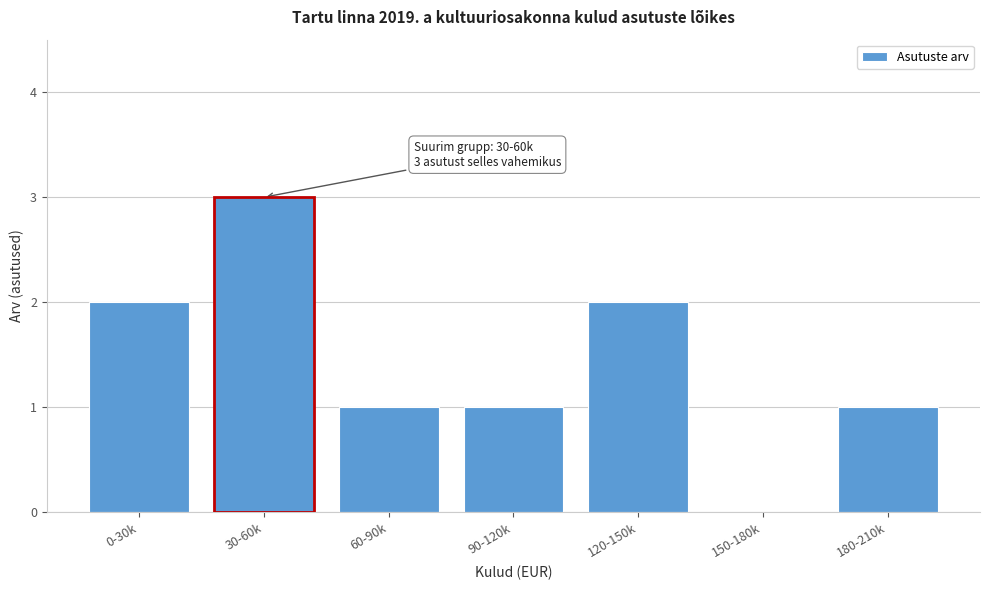

Reading left to right, extract all data points from this chart.

0-30k=2	30-60k=3	60-90k=1	90-120k=1	120-150k=2	150-180k=0	180-210k=1